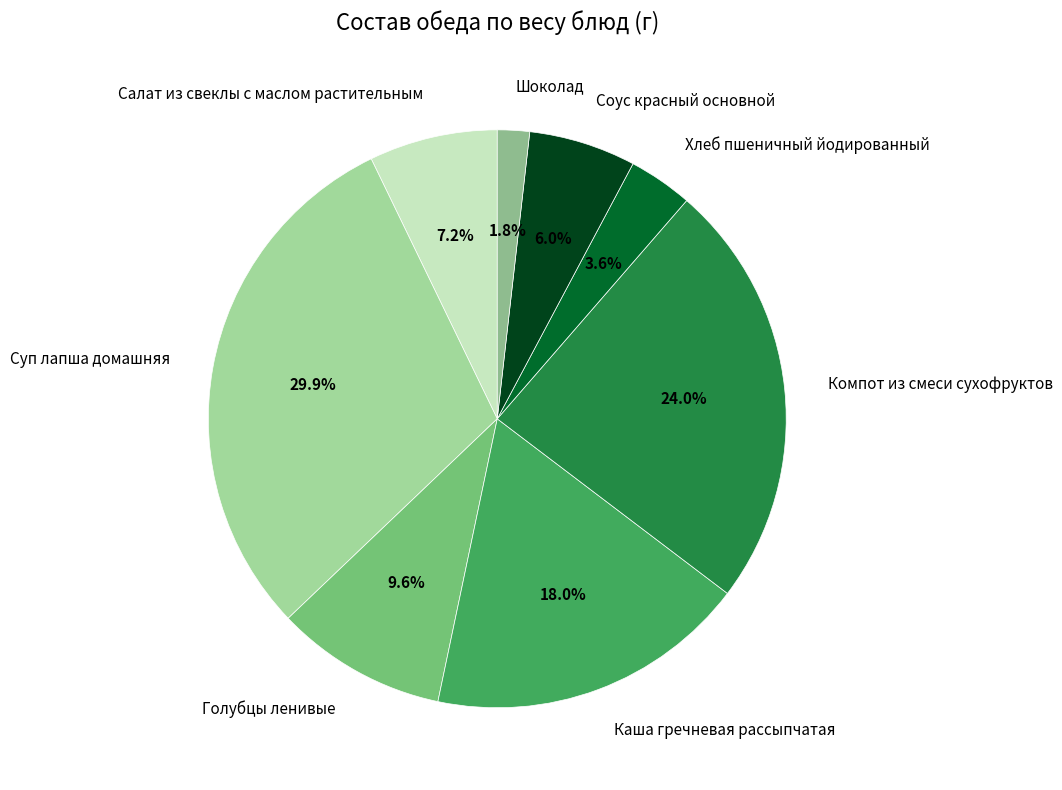

To the nearest percent, what is the average slice percentage?

12%